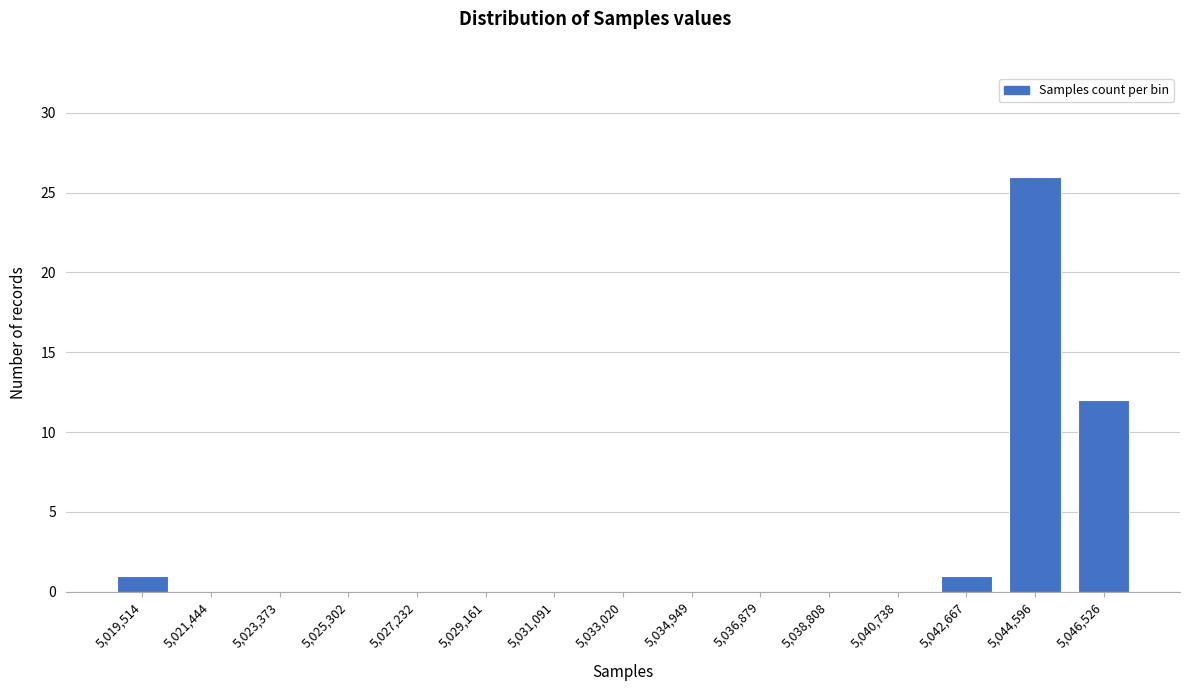

Reading left to right, what are all the values shown in this chart?

5,019,514=1	5,021,444=0	5,023,373=0	5,025,302=0	5,027,232=0	5,029,161=0	5,031,091=0	5,033,020=0	5,034,949=0	5,036,879=0	5,038,808=0	5,040,738=0	5,042,667=1	5,044,596=26	5,046,526=12